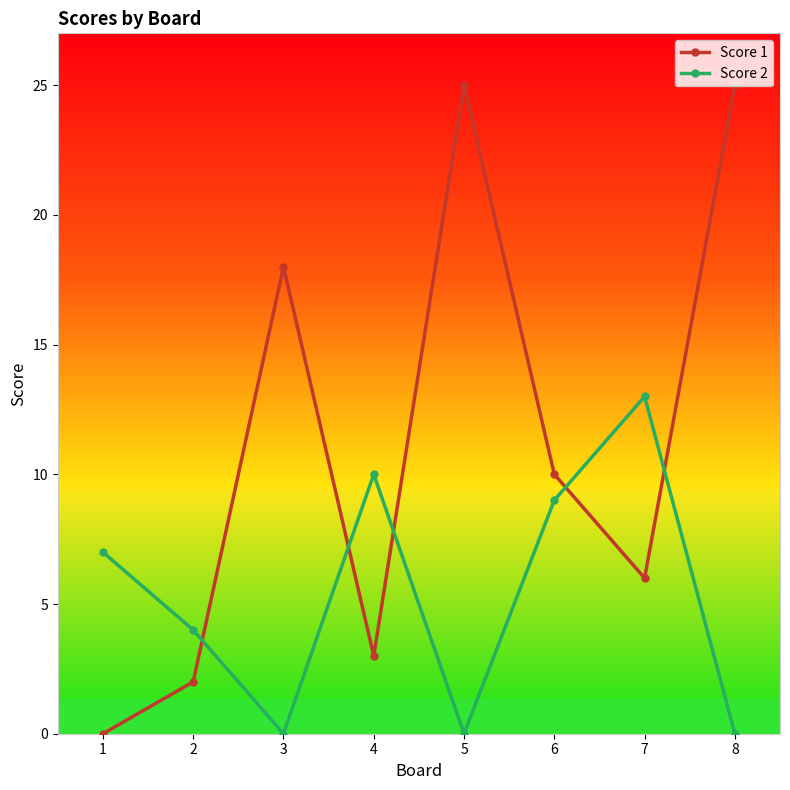

At which category does Score 1 reach its first local valley?

4